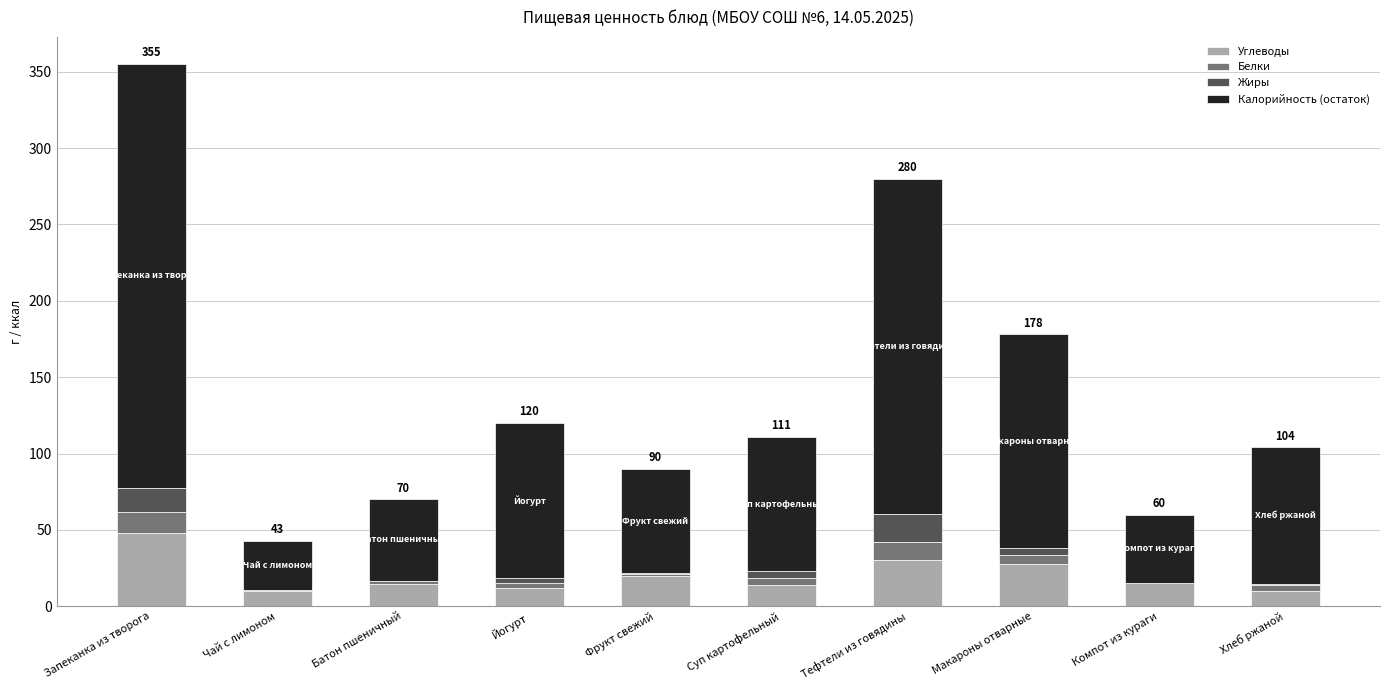

Is it true that Углеводы equals 30.3 at Тефтели из говядины?

True